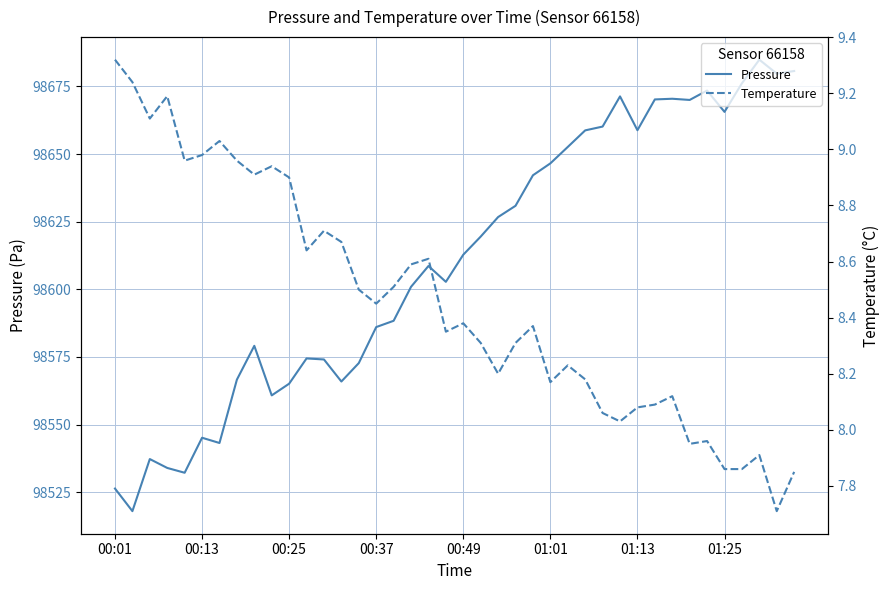

Where does the Pressure series first go above 98612?

00:49